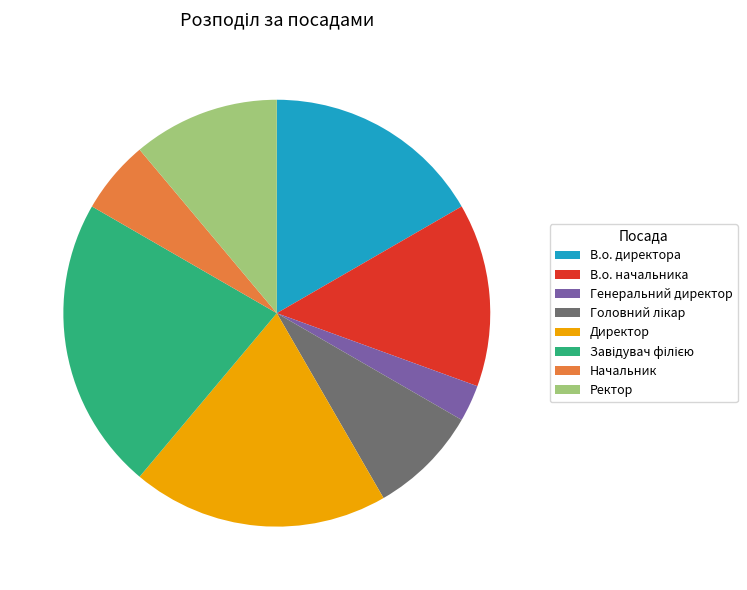

Is the sum of Начальник and Ректор greater than half?

No